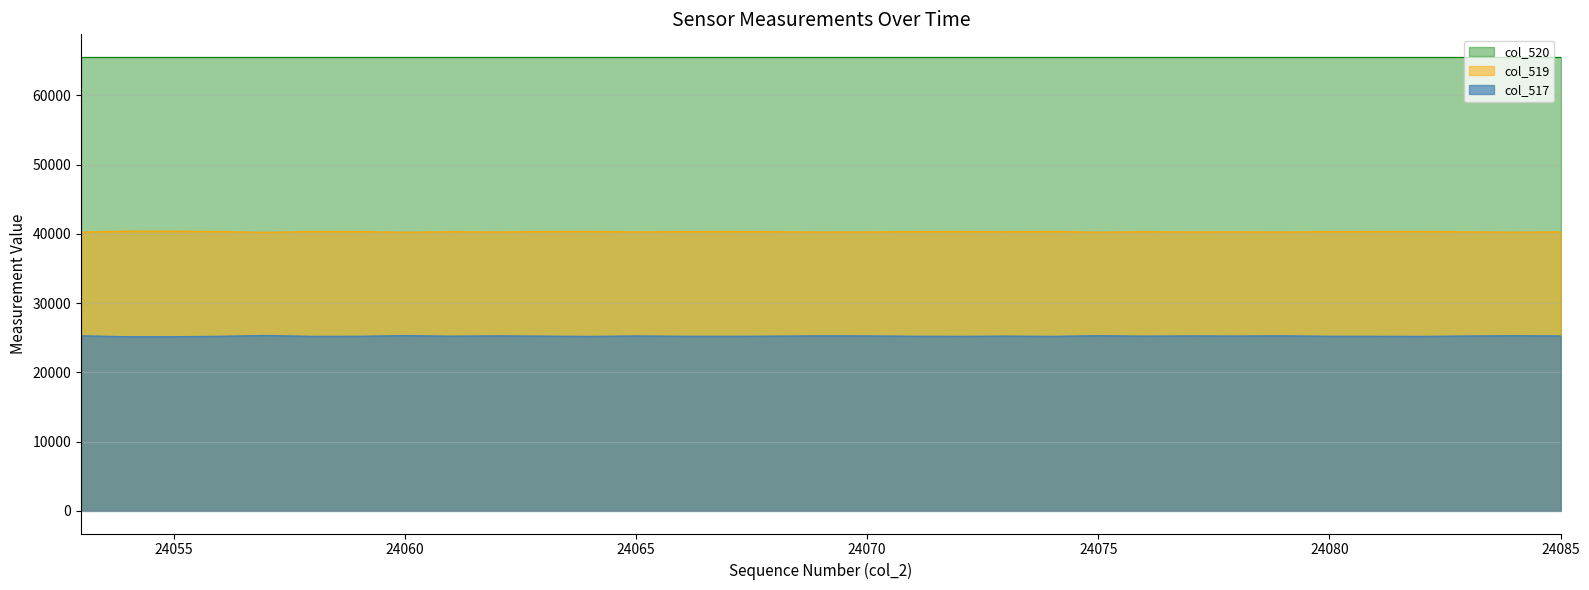

What is the difference between the maximum and minimum values in the col_519 series?

181